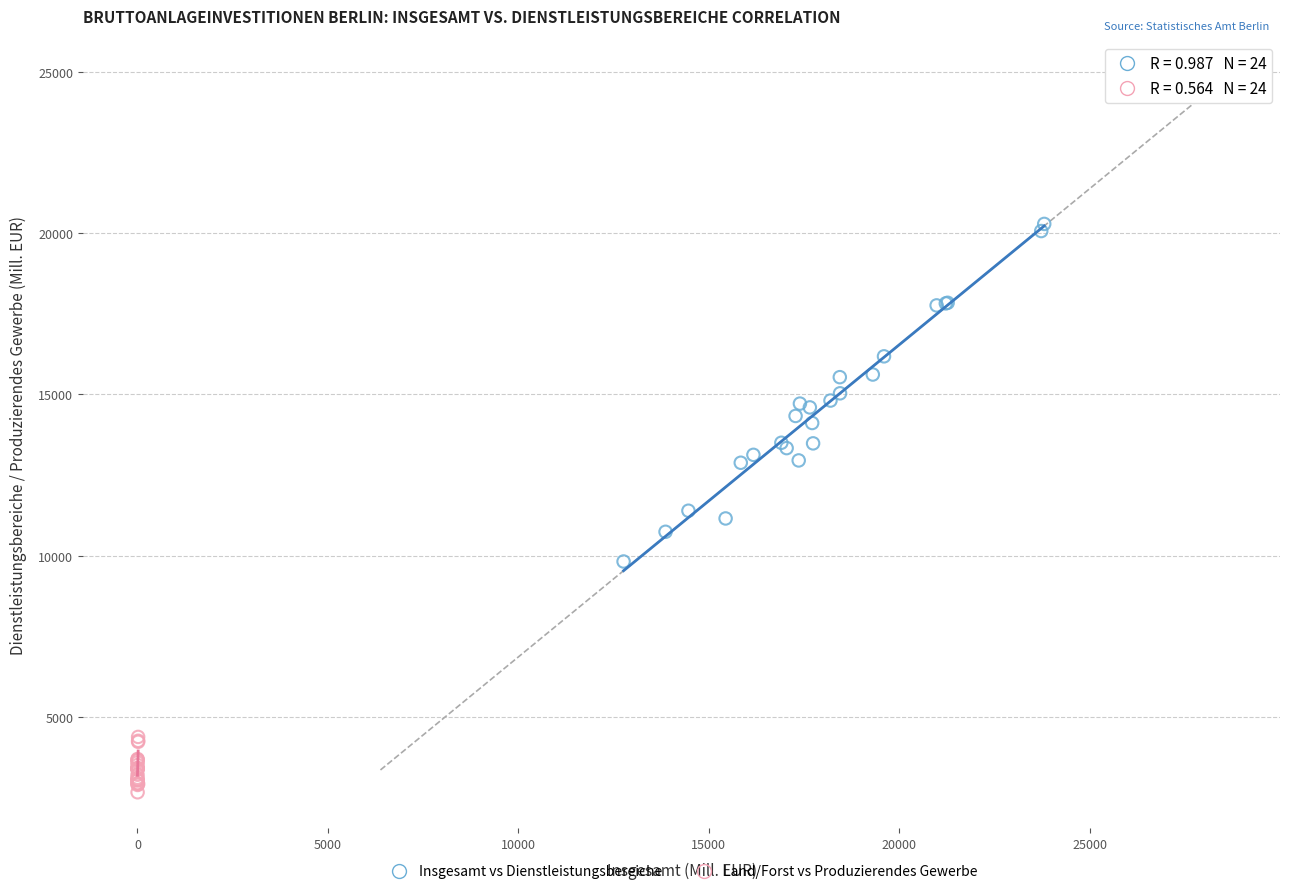

Which series reaches the maximum Y coordinate?

Insgesamt vs Dienstleistungsbereiche